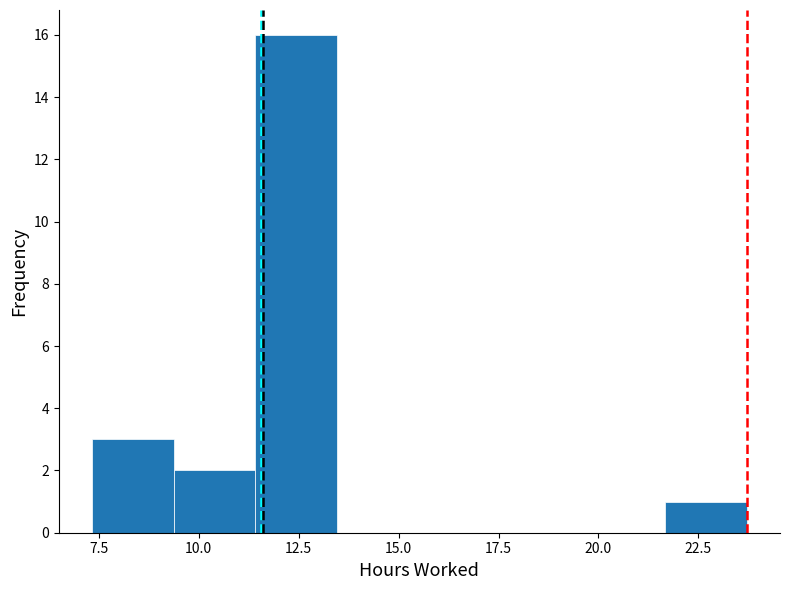

Reading left to right, list every bar in this chart as the range it spans on the x-axis followed by its height. Neither the bar edges nor the heights are printed on the chart, so give them approximately, as read against the axes.

7.5 to 9.5: 3
9.5 to 11.5: 2
11.5 to 13.5: 16
13.5 to 15.5: 0
15.5 to 17.5: 0
17.5 to 19.5: 0
19.5 to 21.5: 0
21.5 to 23.5: 1